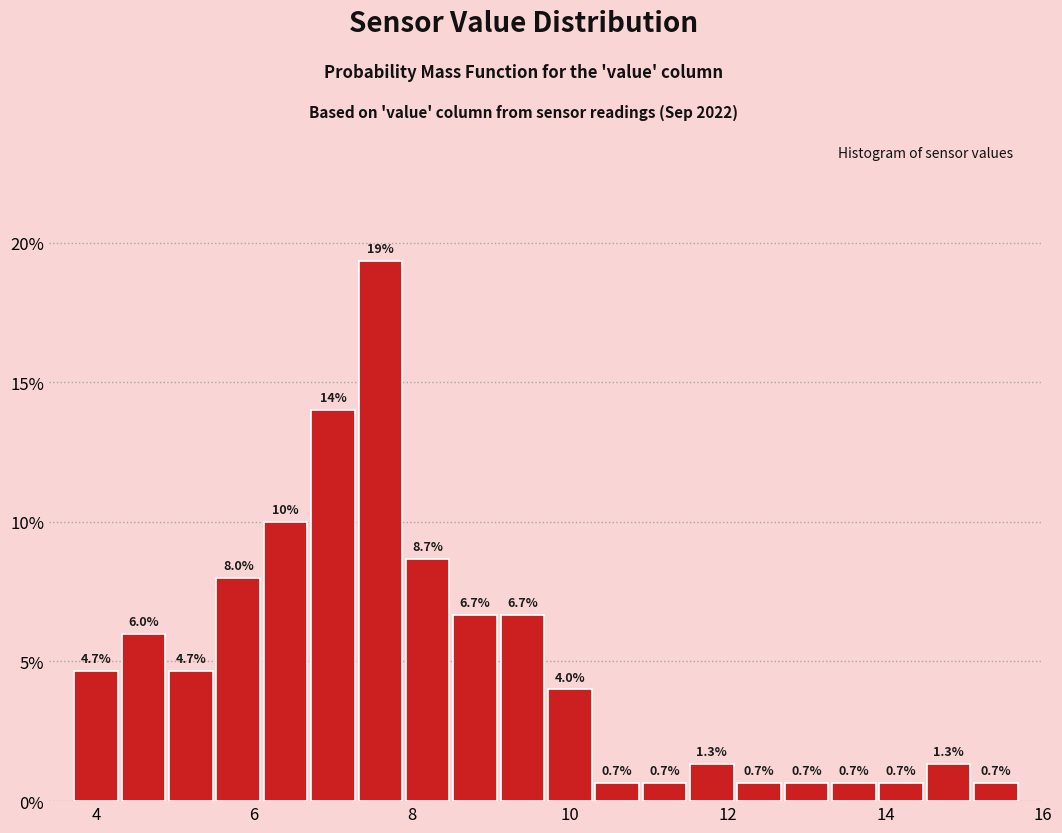

Read against the x-axis, roughly where is the centre of the tallest bar?

7.6